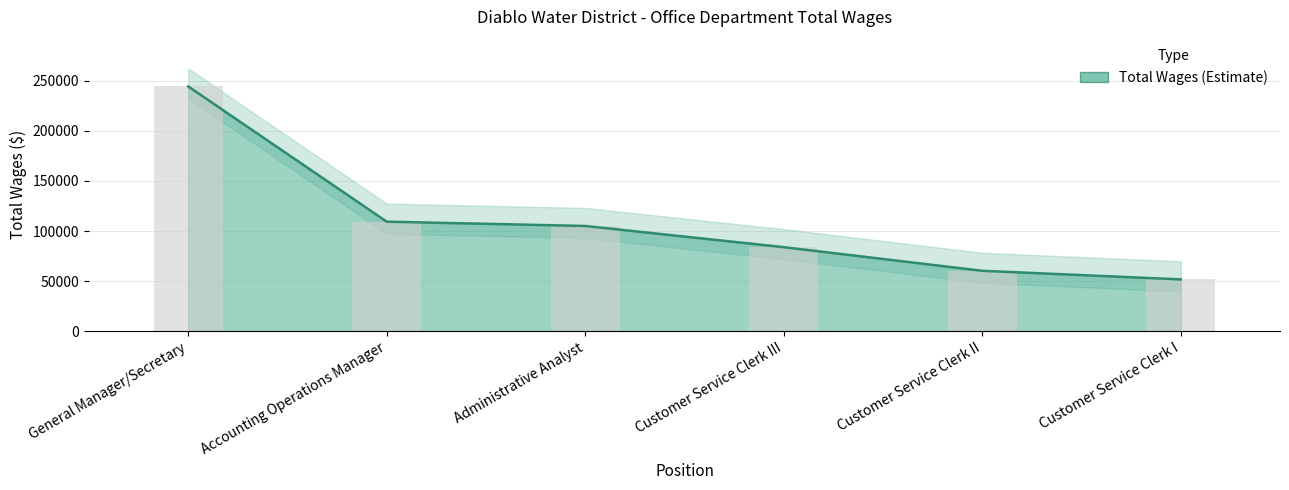

Reading left to right, list all the values displayed in this chart.

General Manager/Secretary=244228	Accounting Operations Manager=109360	Administrative Analyst=105066	Customer Service Clerk III=83923	Customer Service Clerk II=60345	Customer Service Clerk I=51779